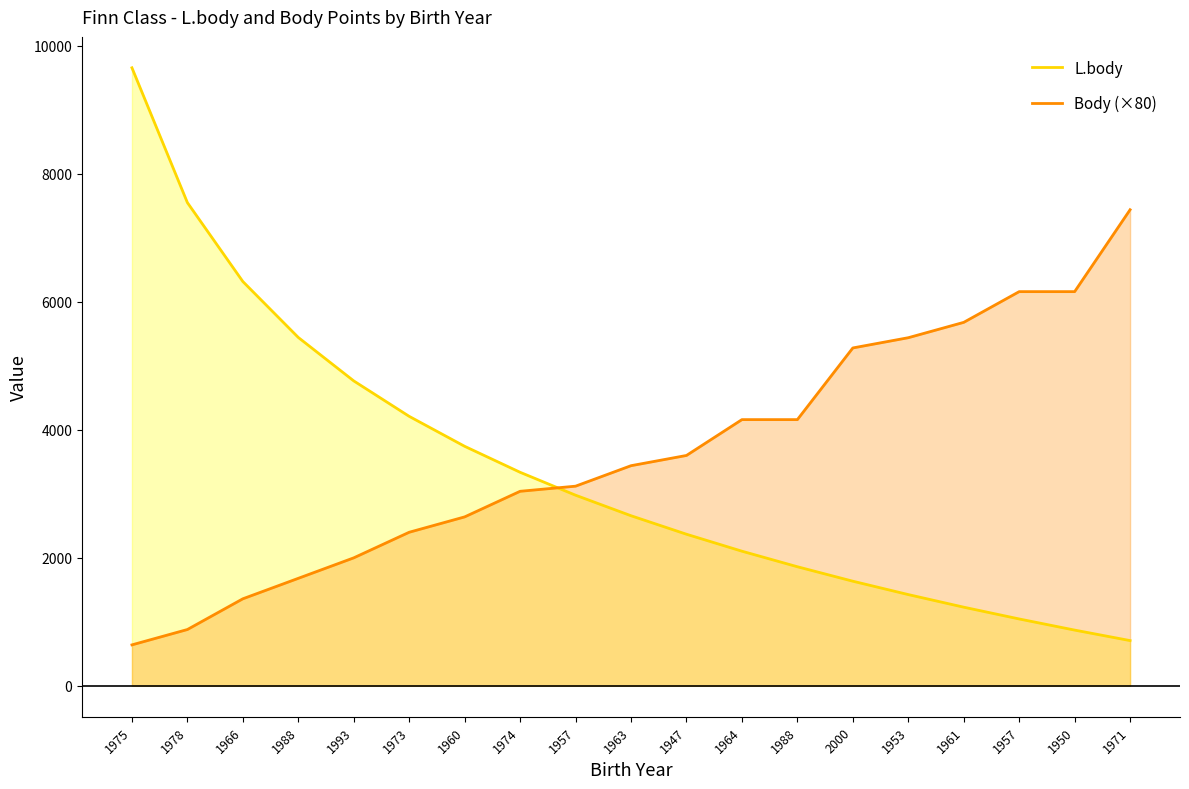

Does the chart have visible grid lines?

No